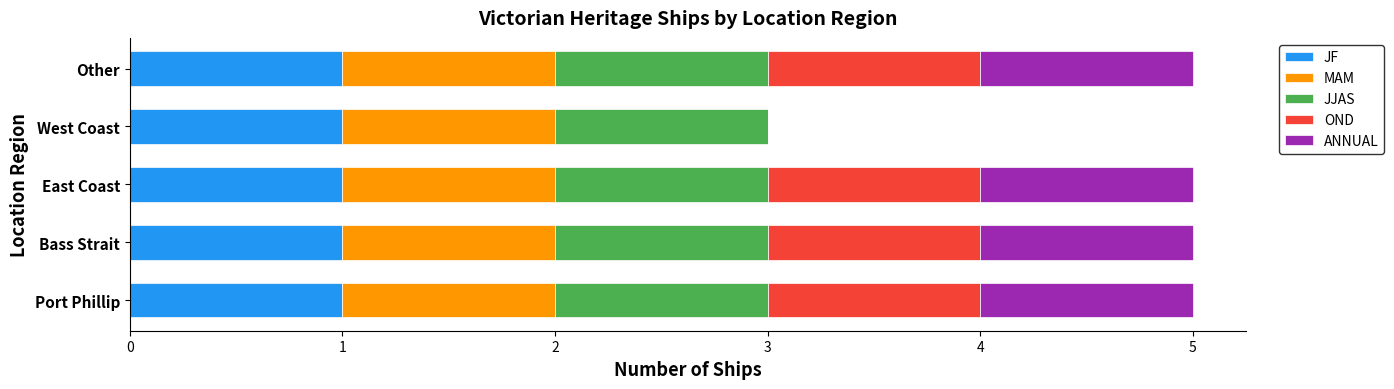

What is the total value across all series at Port Phillip?

5